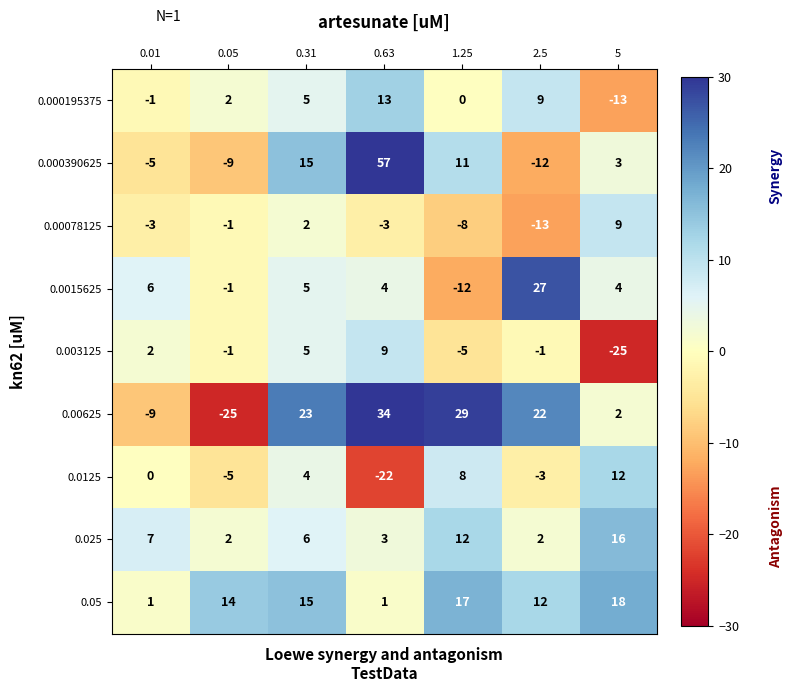

What is the approximate value of 0.00078125 at 0.01, to the nearest 5?

-5